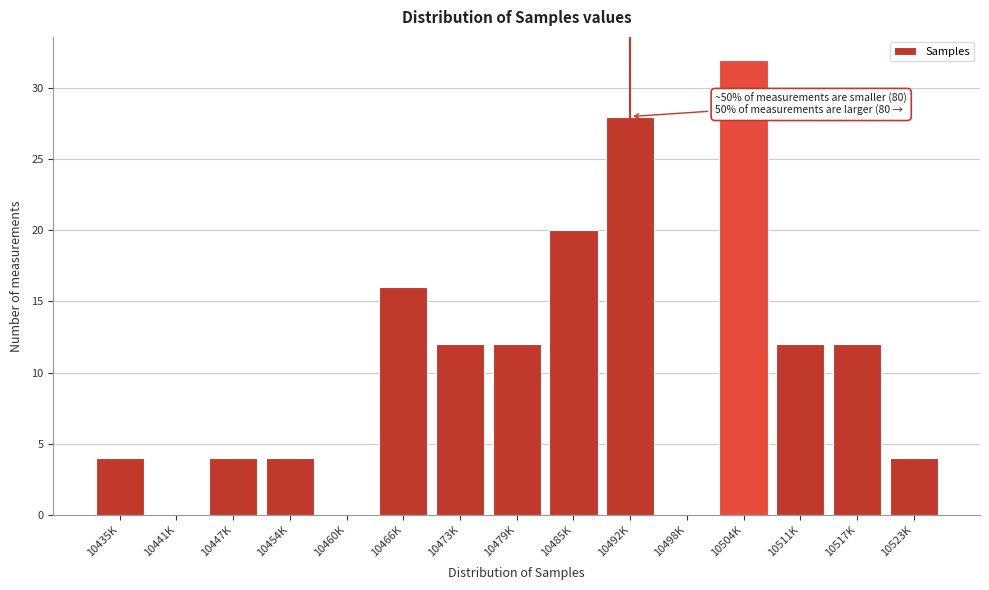

Reading left to right, transcribe all the data shown in this chart.

10435K=4	10441K=0	10447K=4	10454K=4	10460K=0	10466K=16	10473K=12	10479K=12	10485K=20	10492K=28	10498K=0	10504K=32	10511K=12	10517K=12	10523K=4